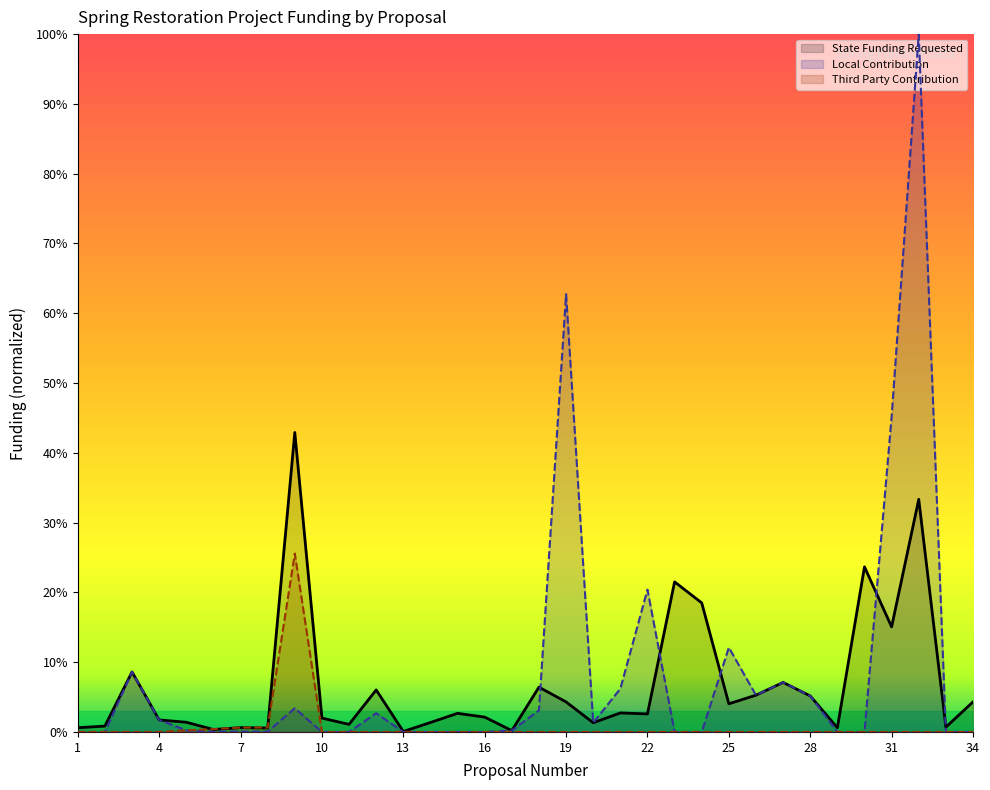

The State Funding Requested series shows 0.0 at 15. True or false?

False